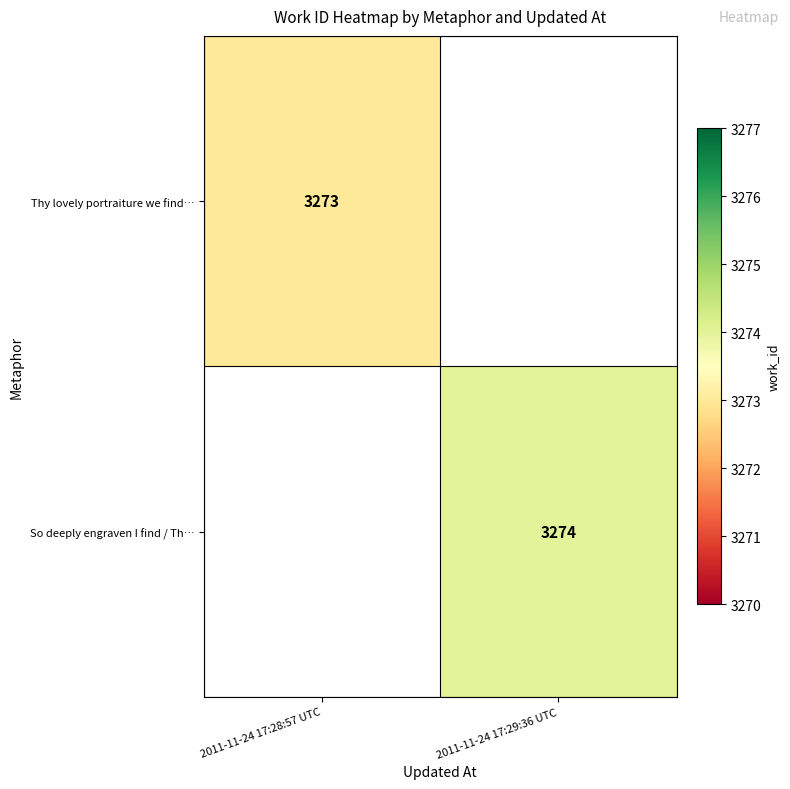

The So deeply engraven I find / Th… series shows 5842 at 2011-11-24 17:29:36 UTC. True or false?

False